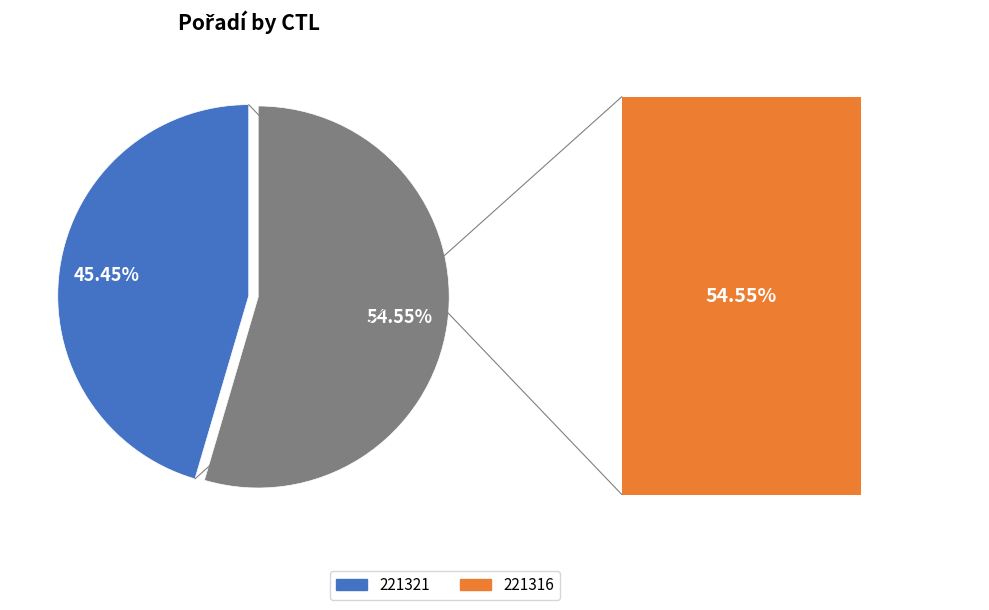

Rank the categories by value from highest to lowest.

221316, 221321